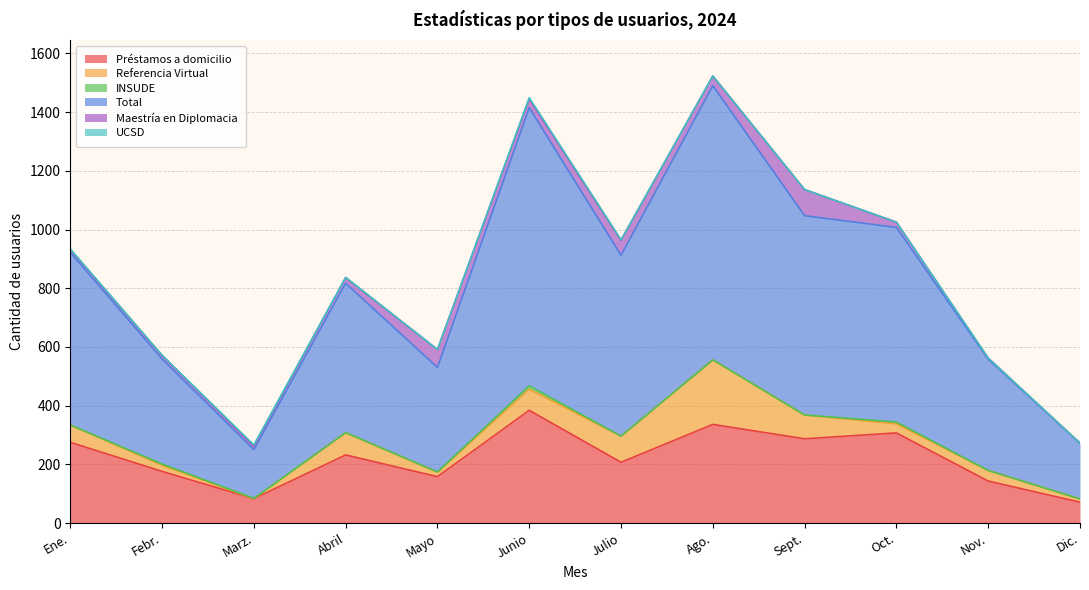

True or false: UCSD and Maestría en Diplomacia intersect in this chart.

False